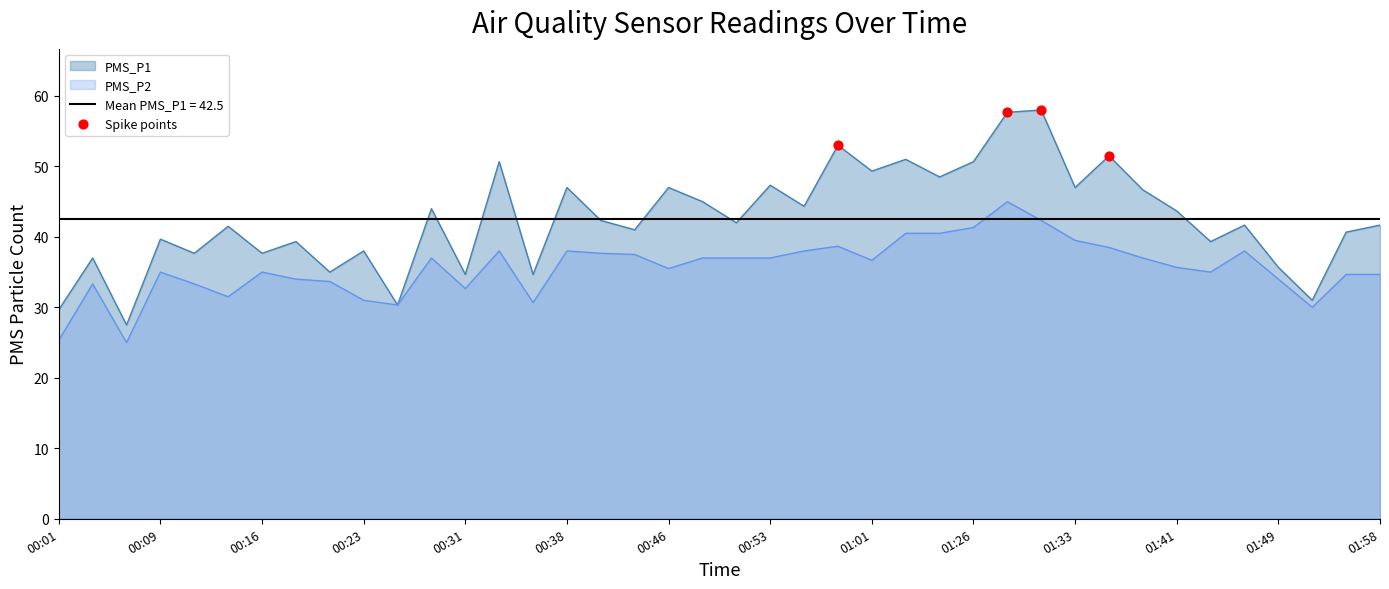

The value of PMS_P2 at 00:46 is 22.4. True or false?

False